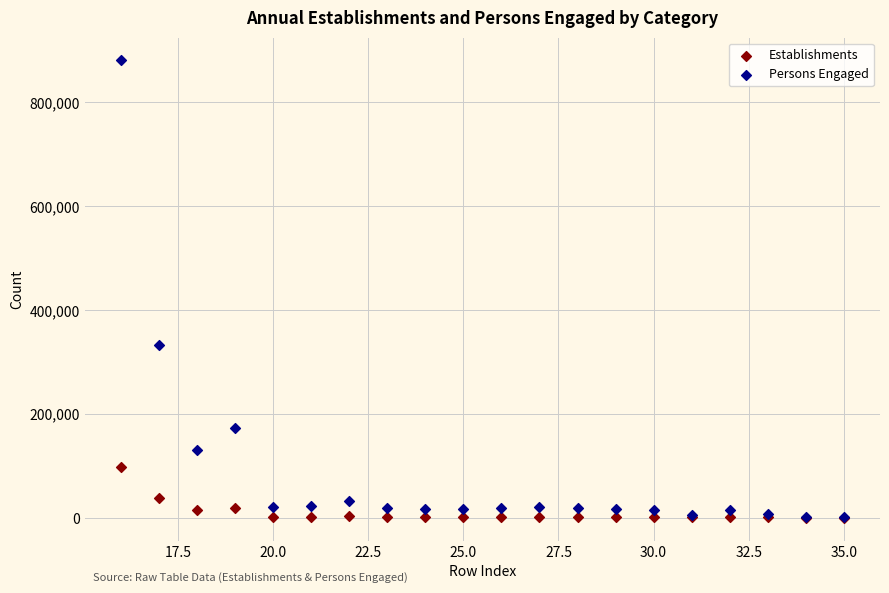

Across all series, what Y value is closest to 440438?

333640